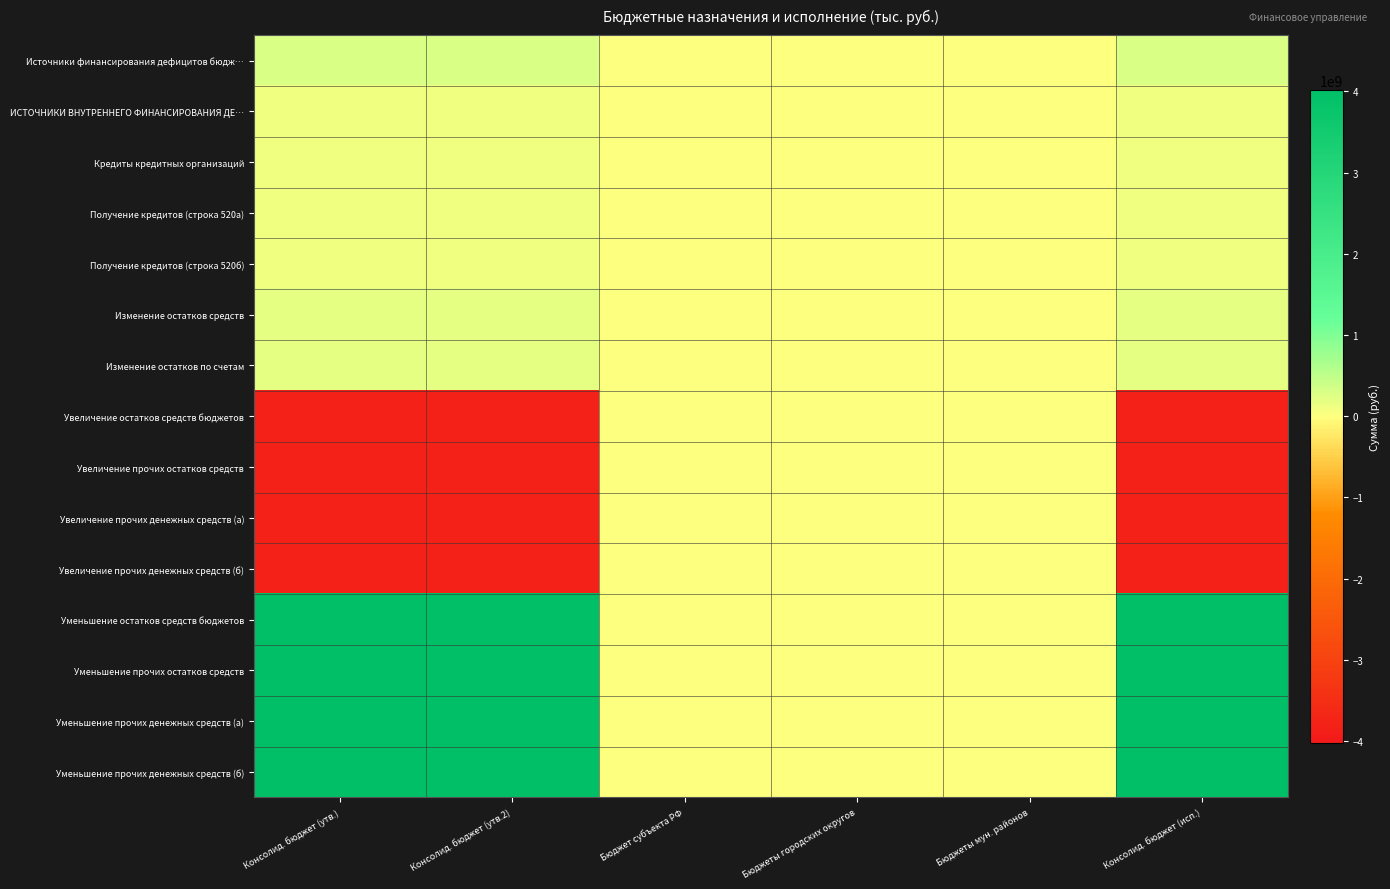

Which label corresponds to the smallest value in the chart?

Консолид. бюджет (утв.)